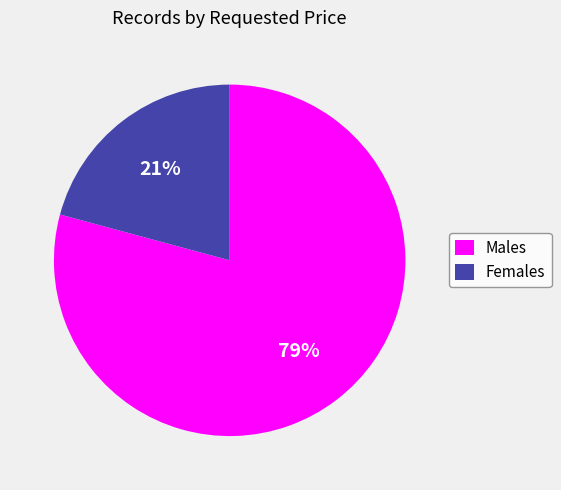

To the nearest percent, what is the average slice percentage?

50%